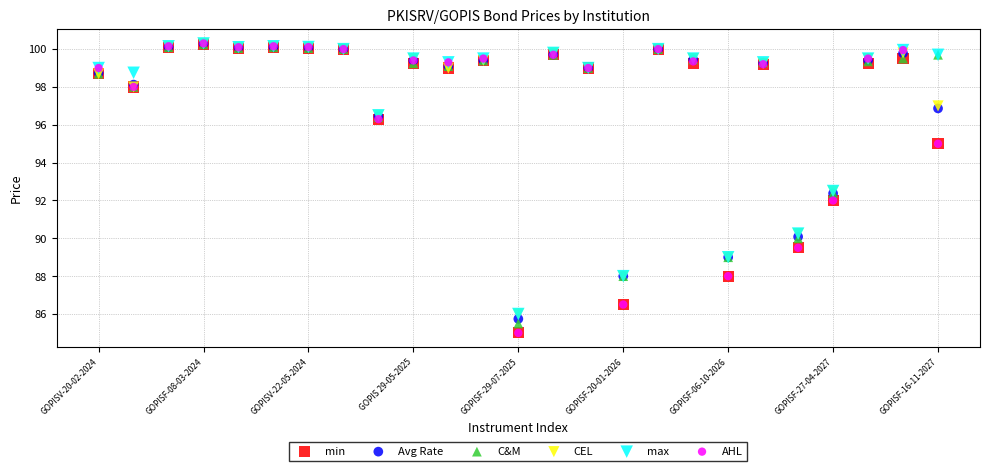

What are all the series names shown in the legend?

min, Avg Rate, C&M, CEL, max, AHL